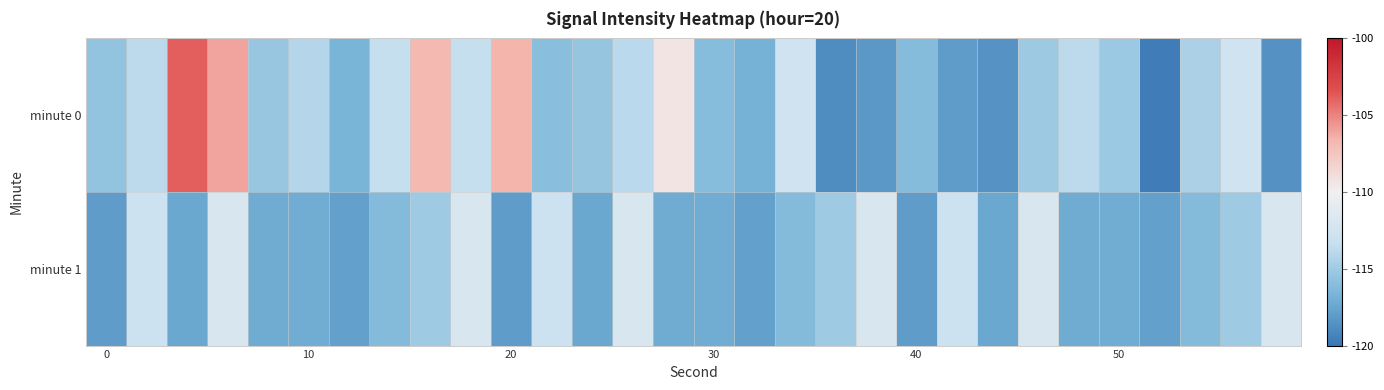

Which series has the largest total across all categories?

minute 0